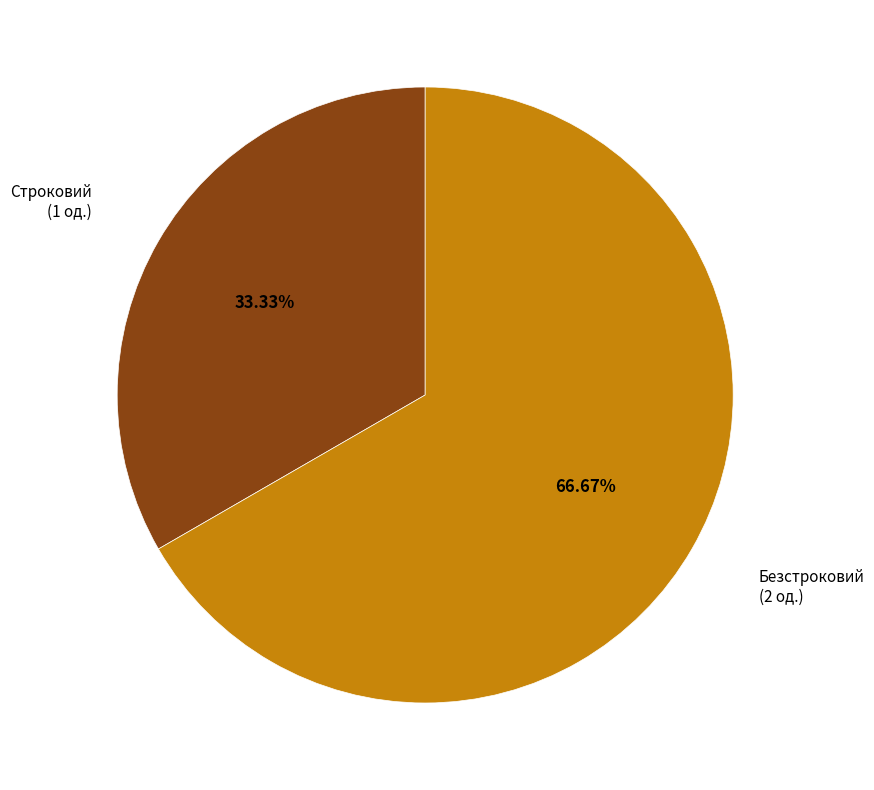

Is there a majority slice in this chart?

Yes